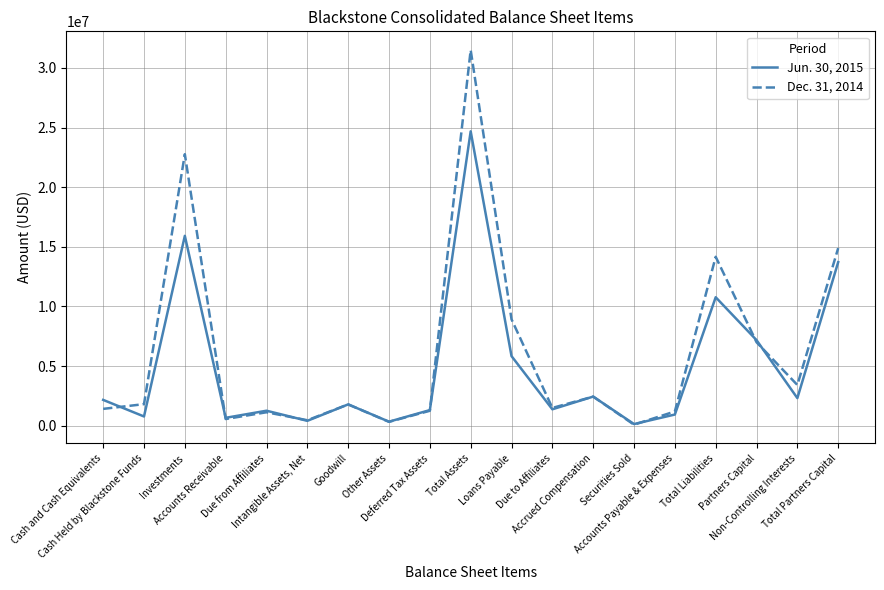

Rank the series by their maximum value, from highest to lowest.

Dec. 31, 2014, Jun. 30, 2015